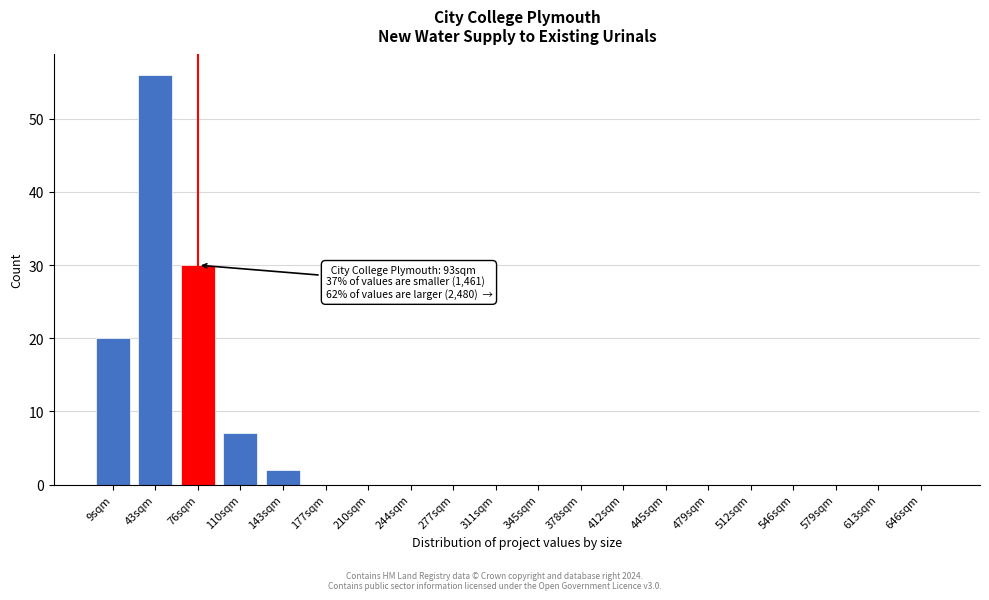

Reading left to right, extract all data points from this chart.

9sqm=20	43sqm=56	76sqm=30	110sqm=7	143sqm=2	177sqm=0	210sqm=0	244sqm=0	277sqm=0	311sqm=0	345sqm=0	378sqm=0	412sqm=0	445sqm=0	479sqm=0	512sqm=0	546sqm=0	579sqm=0	613sqm=0	646sqm=0